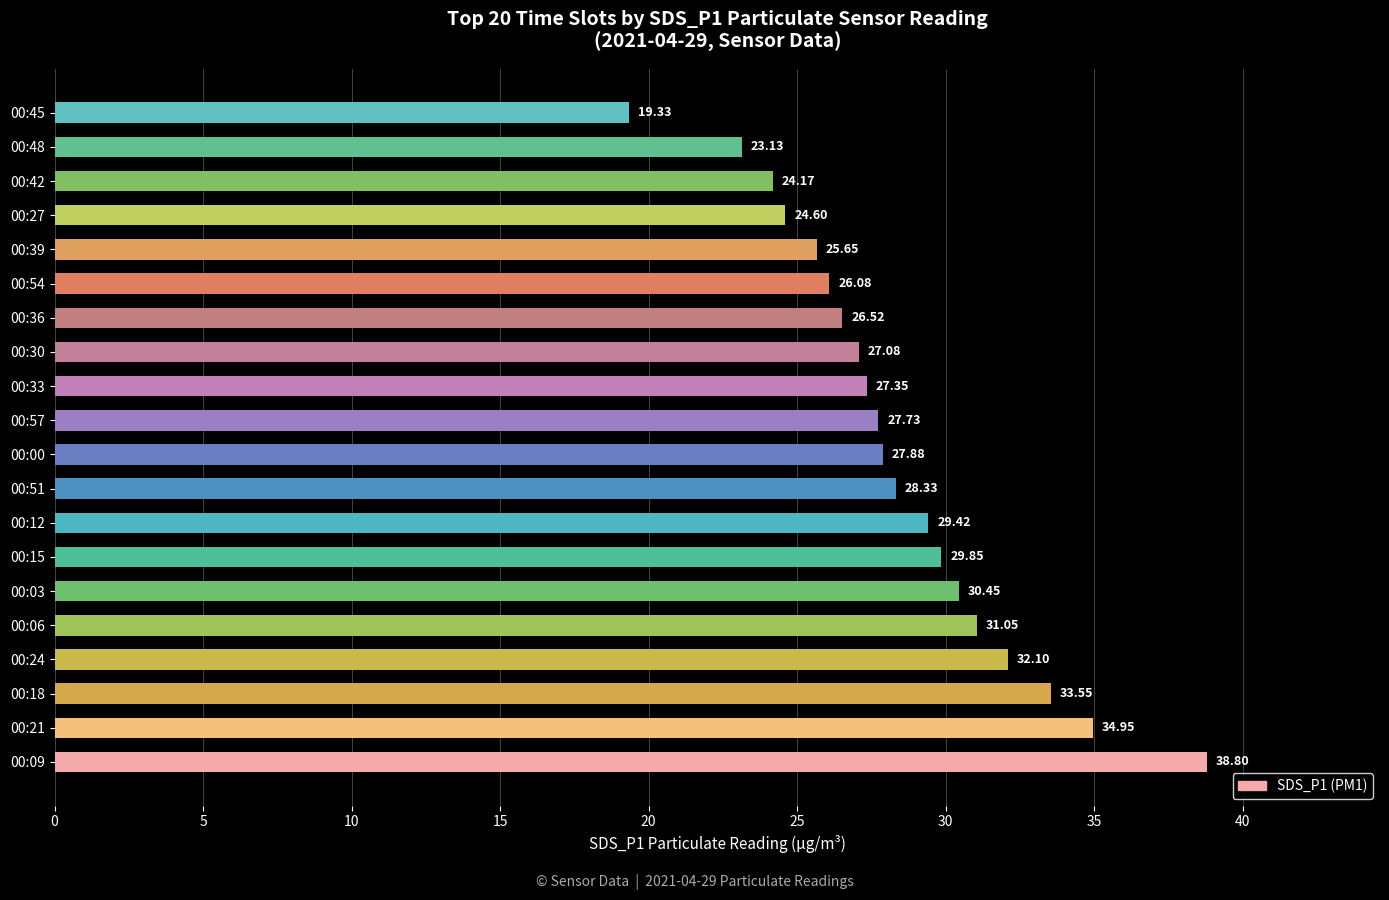

What is the difference between the maximum and minimum values?

19.5